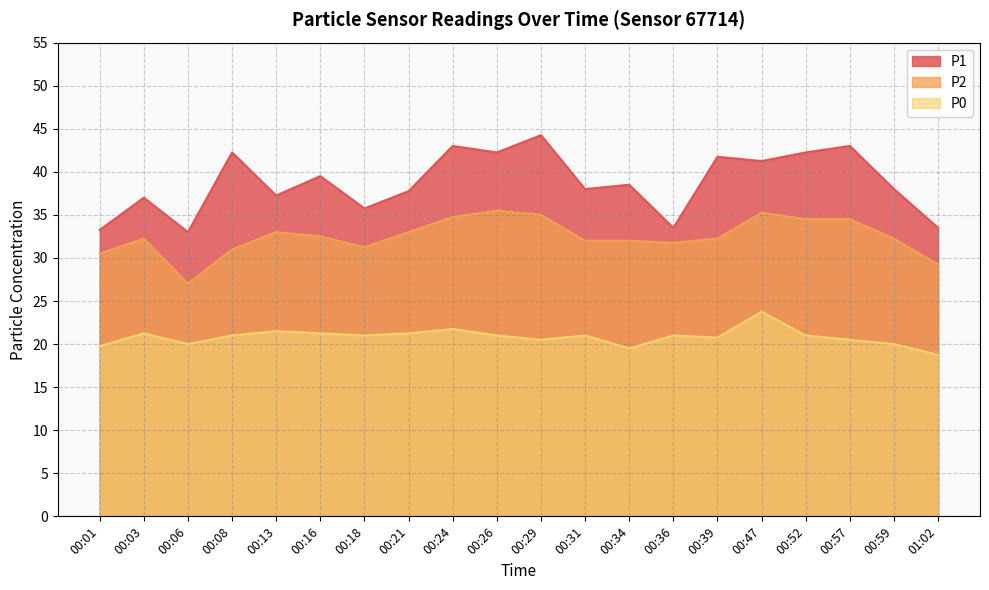

Reading left to right, list all the values displayed in this chart.

P1: 33.2	37.0	33.0	42.2	37.2	39.5	35.8	37.8	43.0	42.2	44.2	38.0	38.5	33.5	41.8	41.2	42.2	43.0	38.0	33.5
P2: 30.5	32.2	27.0	31.0	33.0	32.5	31.2	33.0	34.8	35.5	35.0	32.0	32.0	31.8	32.2	35.2	34.5	34.5	32.2	29.2
P0: 19.8	21.2	20.0	21.0	21.5	21.2	21.0	21.2	21.8	21.0	20.5	21.0	19.5	21.0	20.8	23.8	21.0	20.5	20.0	18.8